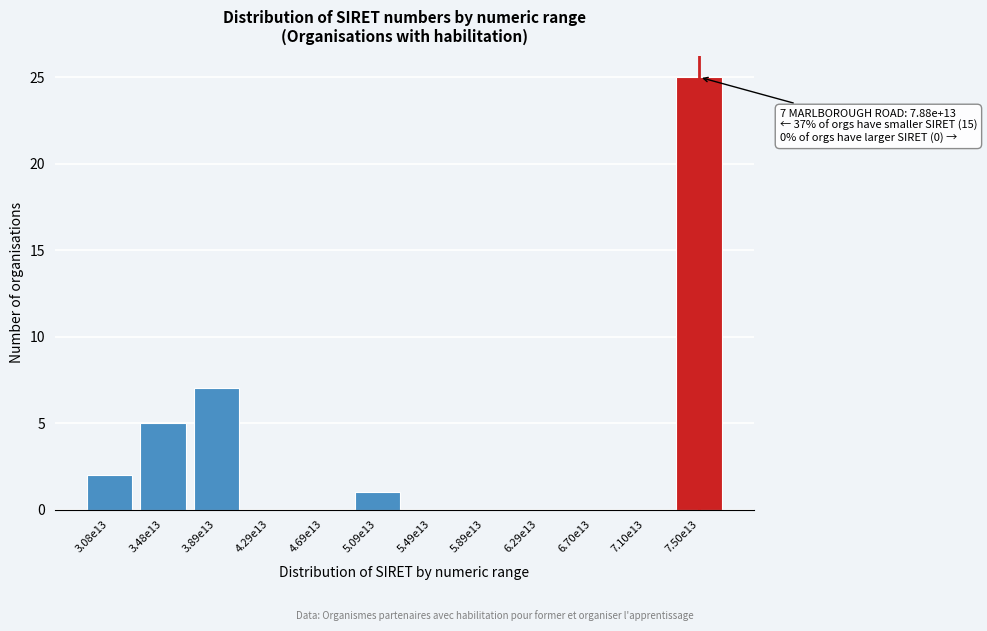

Reading right to left, what are all the values shown in this chart?

7.50e13=25	7.10e13=0	6.70e13=0	6.29e13=0	5.89e13=0	5.49e13=0	5.09e13=1	4.69e13=0	4.29e13=0	3.89e13=7	3.48e13=5	3.08e13=2